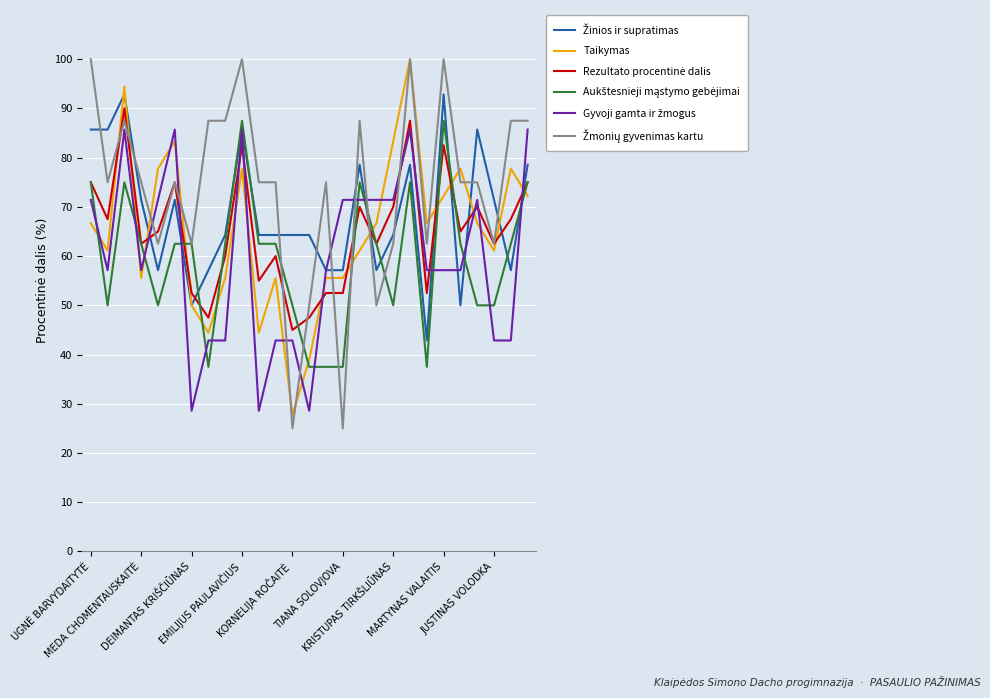

What is the sum of all Taikymas values?

1750.0